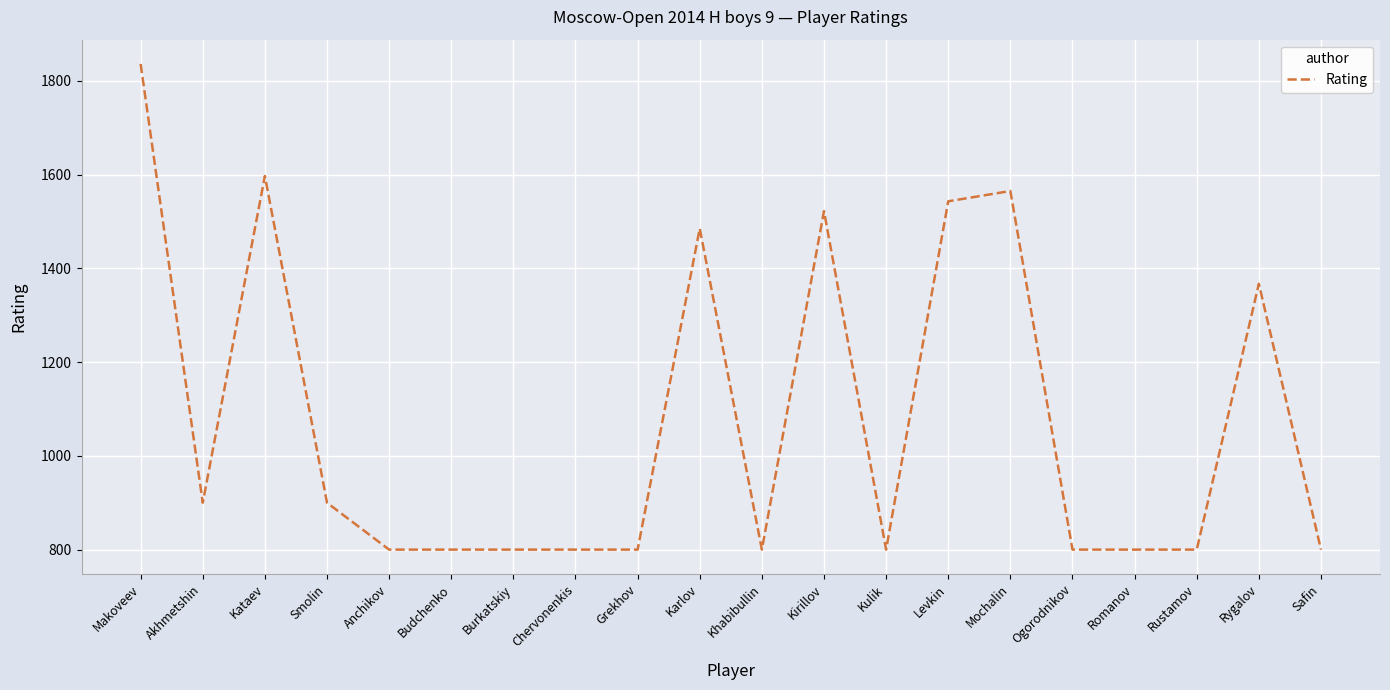

True or false: the data has more than 1 interior local peaks.

True